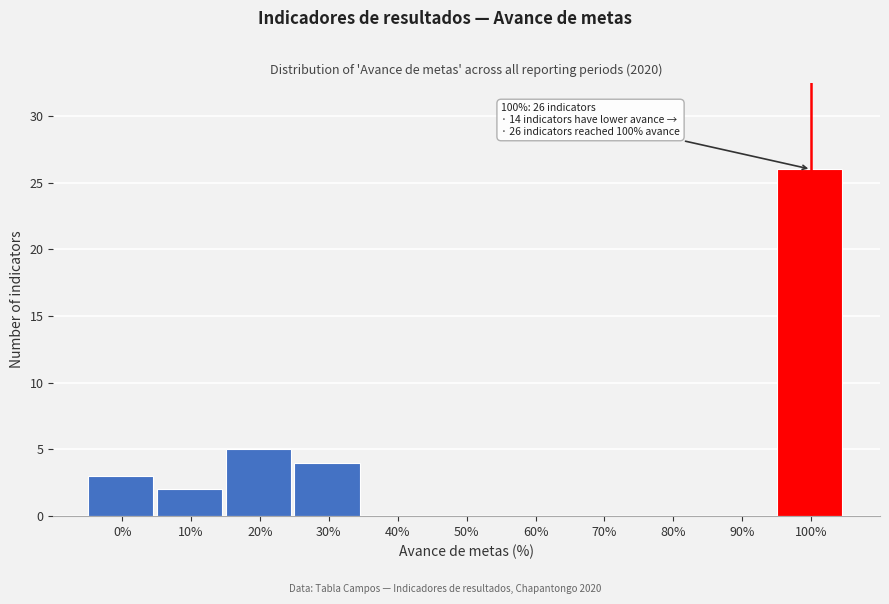

Reading left to right, what are all the values shown in this chart?

0%=3	10%=2	20%=5	30%=4	40%=0	50%=0	60%=0	70%=0	80%=0	90%=0	100%=26